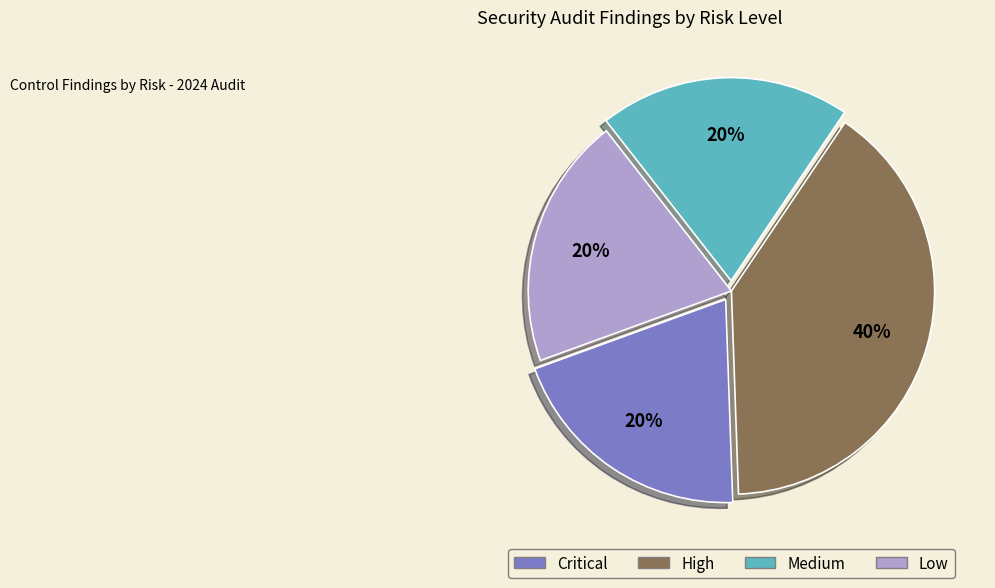

Do High and Low together represent more than half of the pie?

Yes